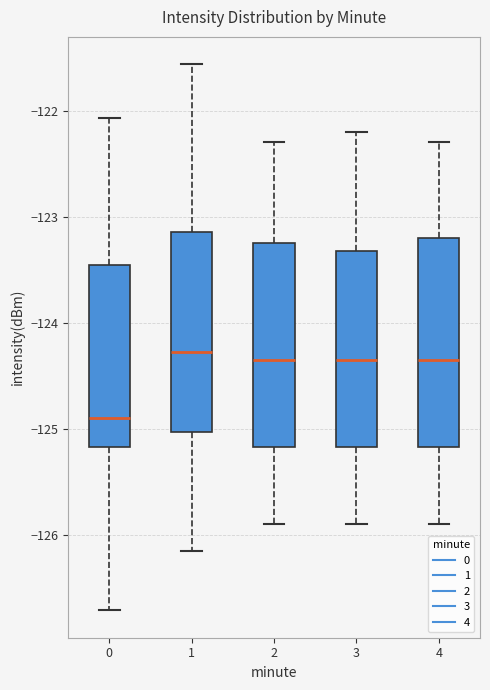

Where does the upper whisker of the box at x = 0 end on the y-axis? The values are not printed on the chart, so give them approximately, as read against the axis.

-122.1